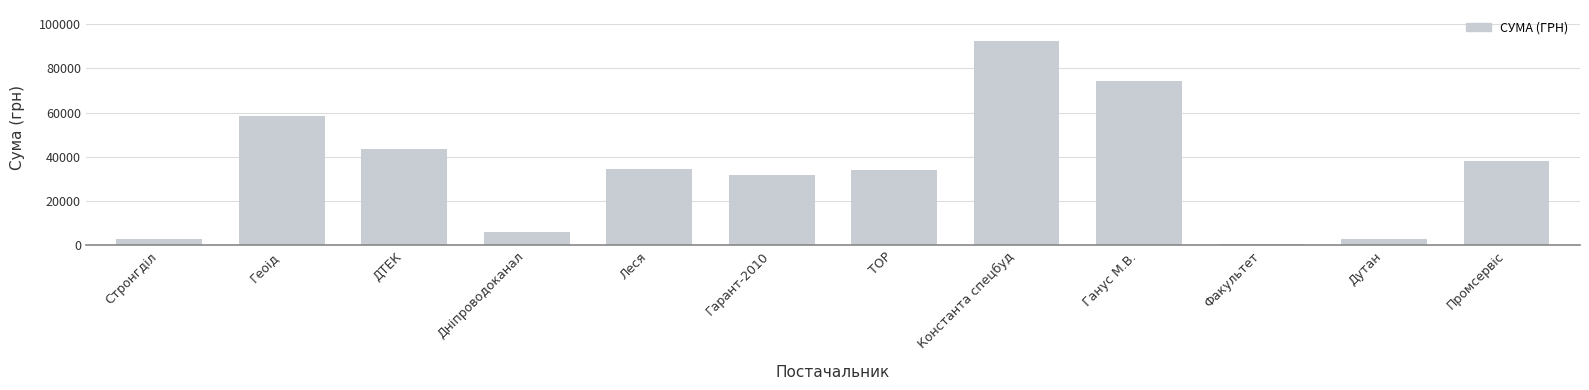

Read the value at Геоід.

58517.0